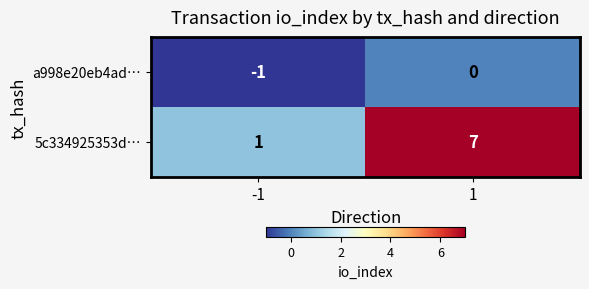

The value of a998e20eb4ad… at -1 is 0. True or false?

False